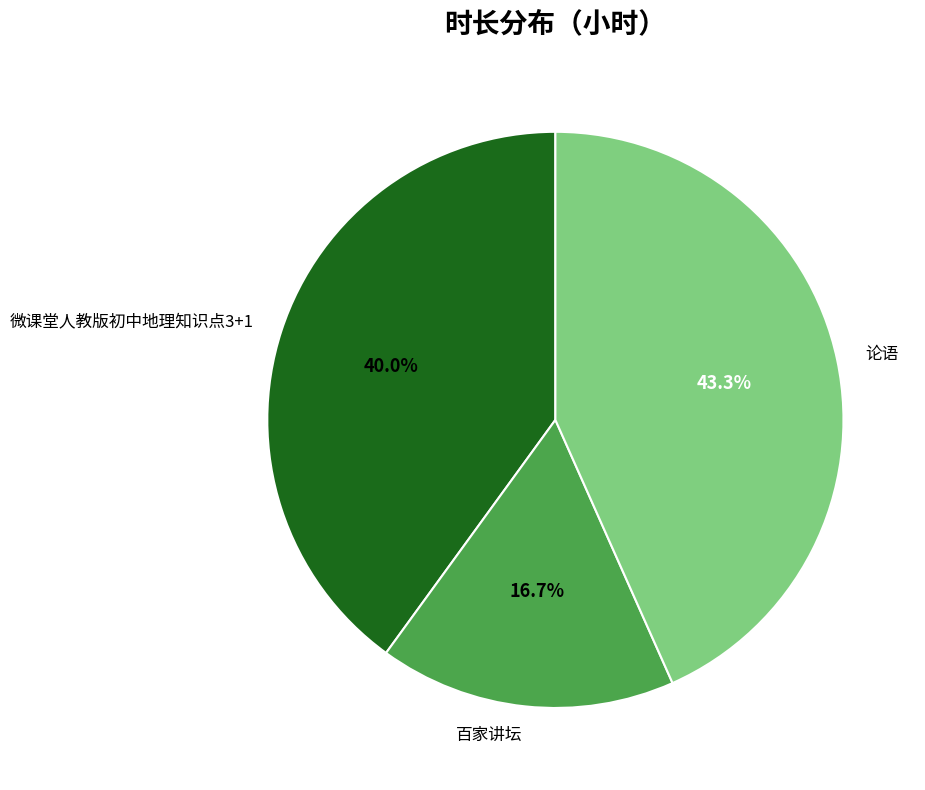

How much of the chart is everything except 微课堂人教版初中地理知识点3+1?

60.0%